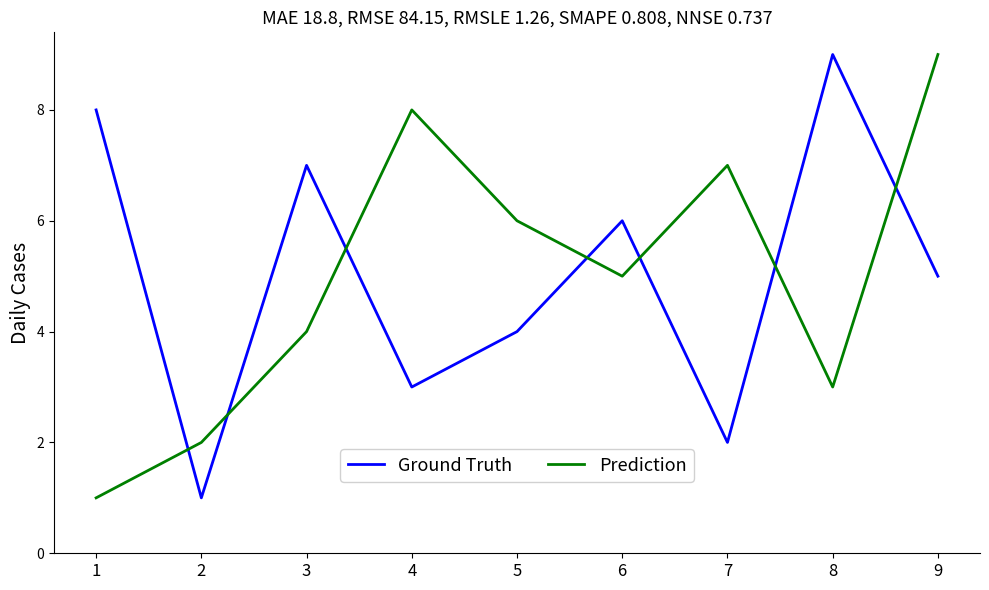

True or false: Prediction and Ground Truth cross at least once.

True